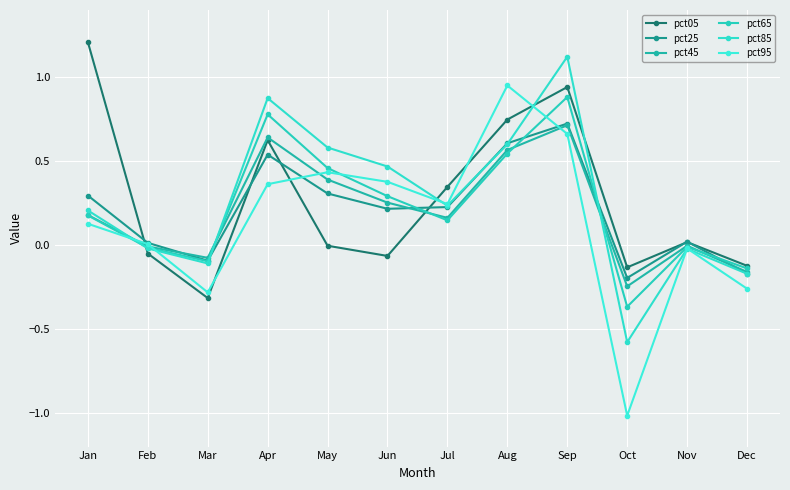

Count the number of categories in the chart.

12